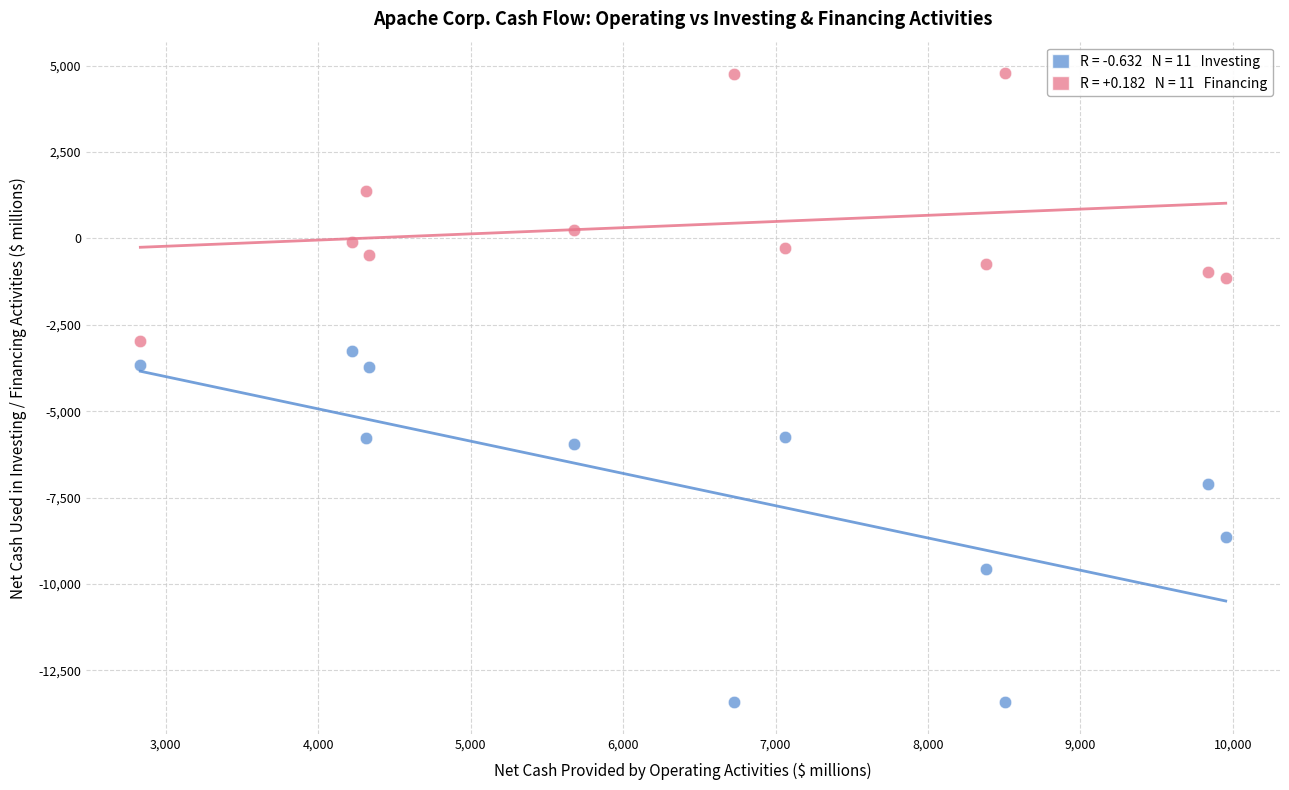

Across all data points, what is the range of X values (max minus min)?

7119